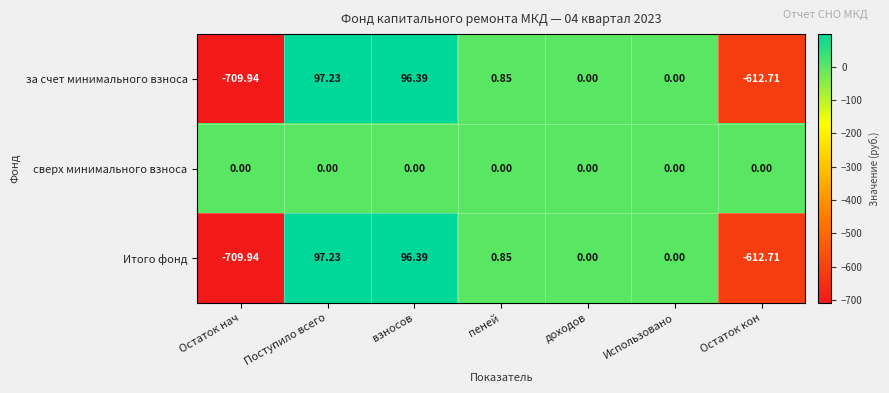

Where does the Итого фонд series first go above 0?

Поступило всего